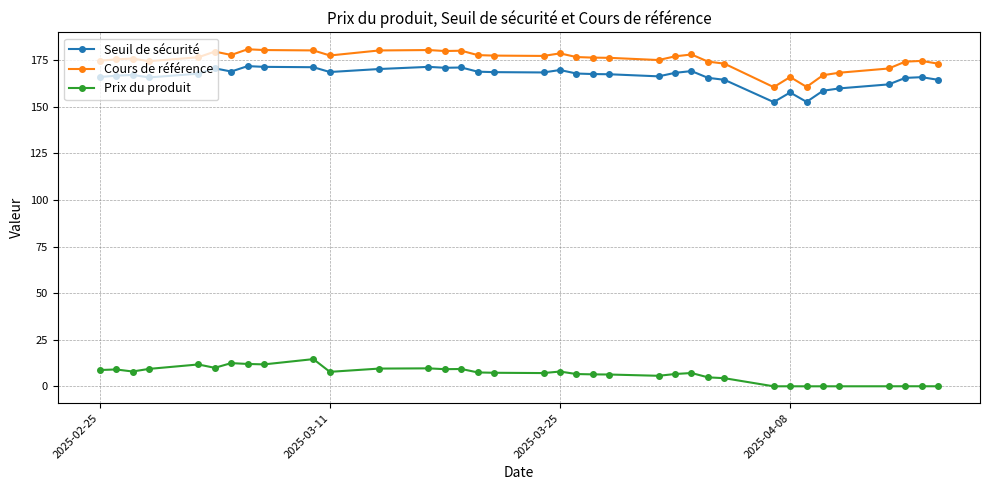

Which series has the widest spread of values?

Cours de référence